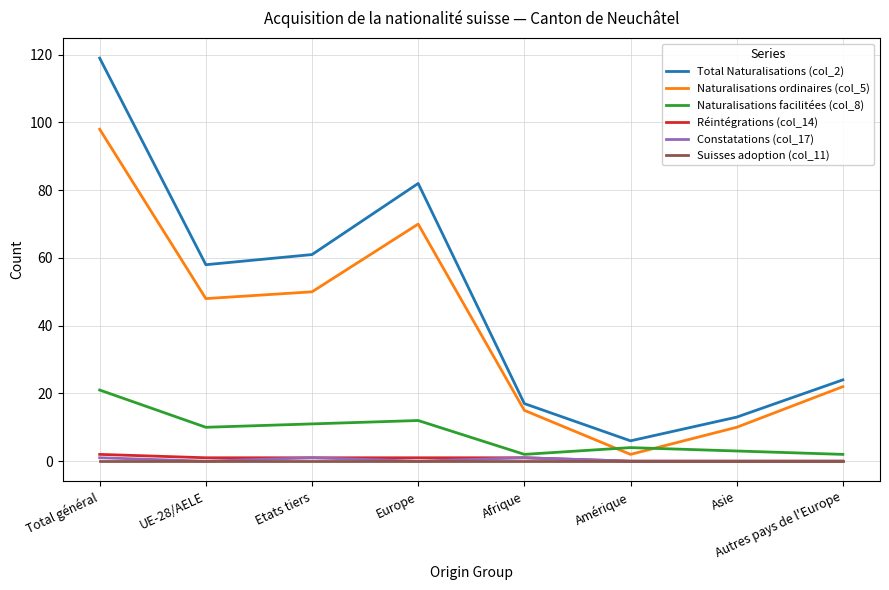

The value of Total Naturalisations (col_2) at Europe is 82. True or false?

True